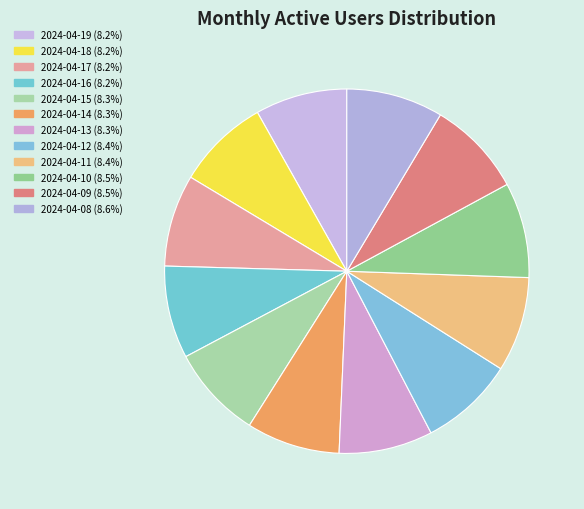

Is 2024-04-14 the majority of the pie?

No